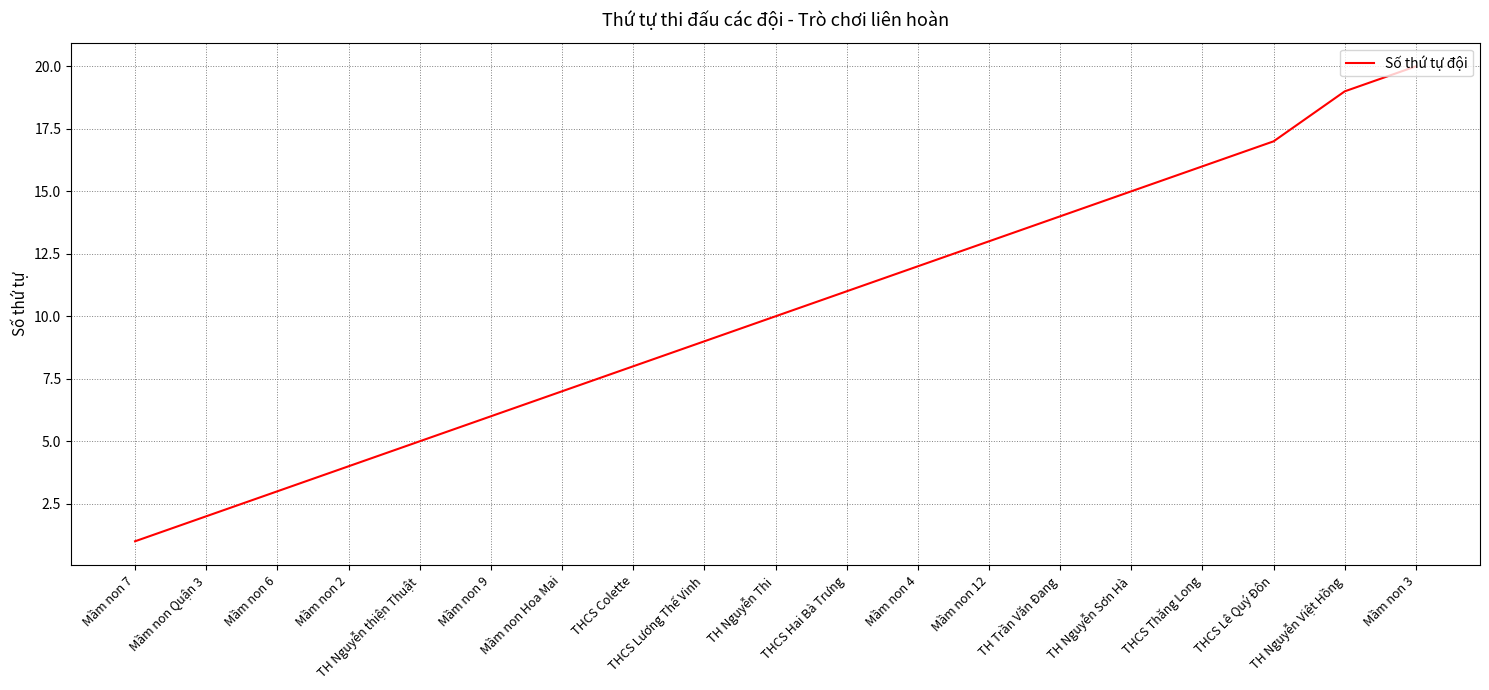

Between Mầm non 9 and Mầm non 6, which is larger?

Mầm non 9